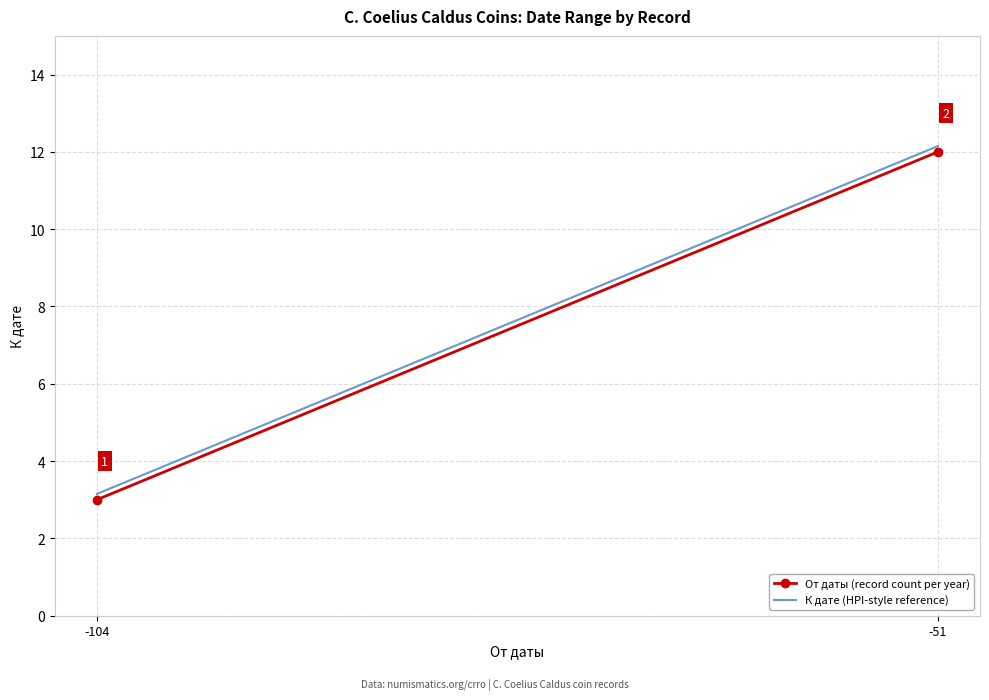

Where is К дате (HPI-style reference) nearest to the value 7?

-104